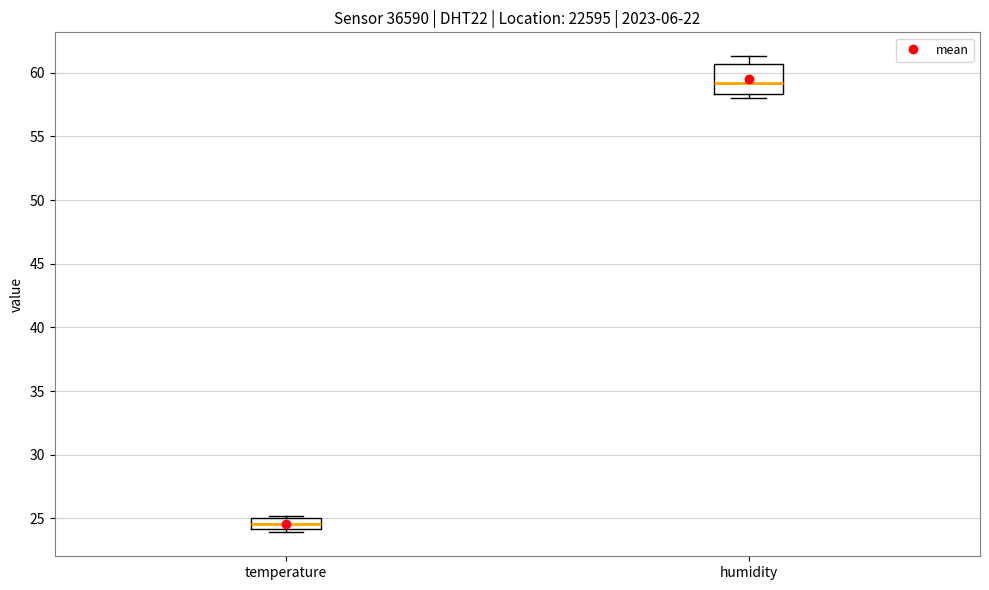

Comparing the boxes themselves (not the whiskers), which one is the tallest?

humidity